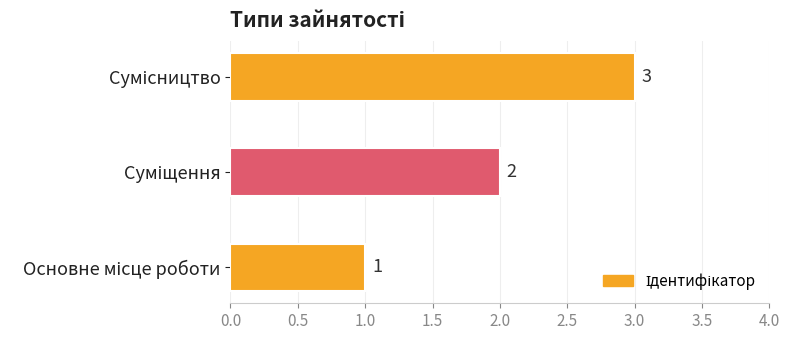

What is the difference between the maximum and second lowest values?

1